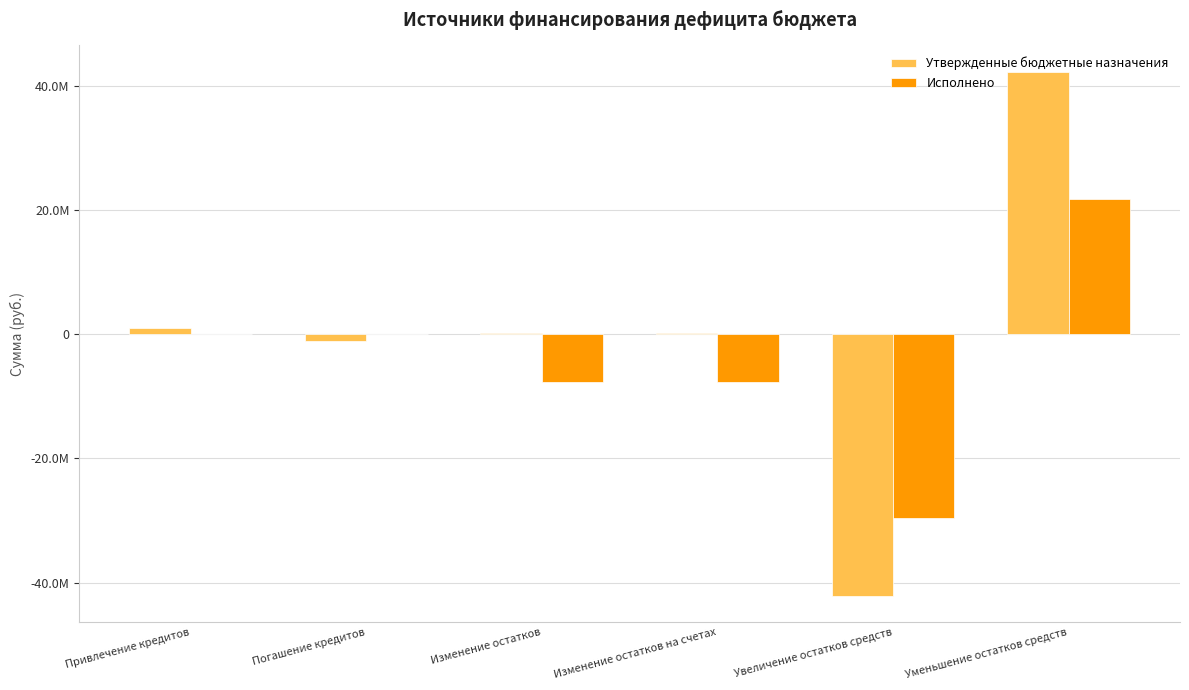

What is the difference between the highest and lowest values at Изменение остатков на счетах?

7869083.2